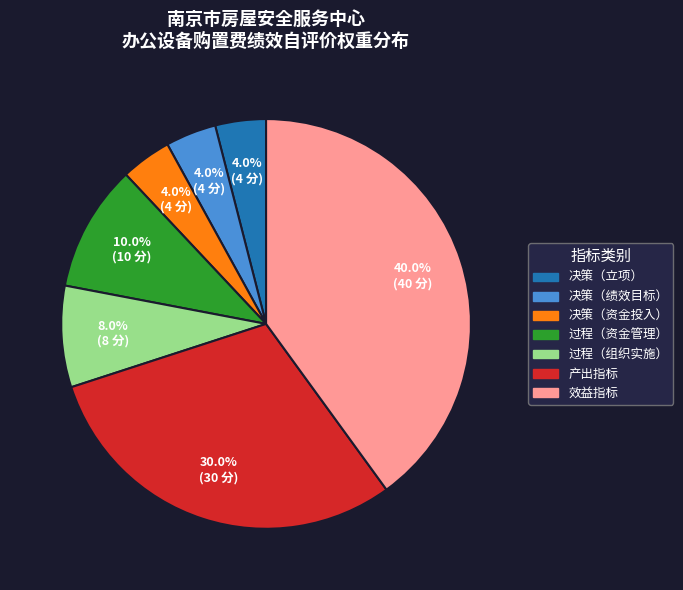

Does any single category account for the majority?

No